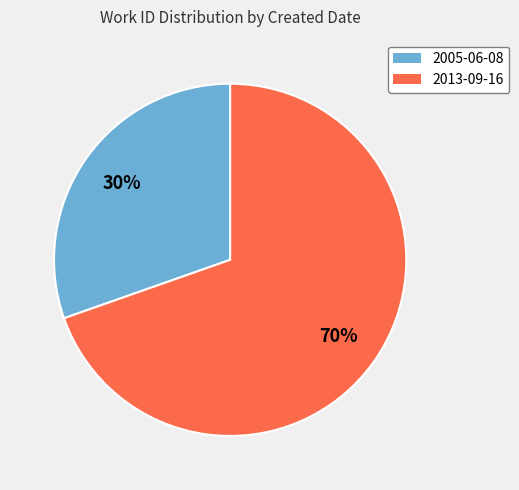

True or false: 2013-09-16 accounts for 77% of the total.

False